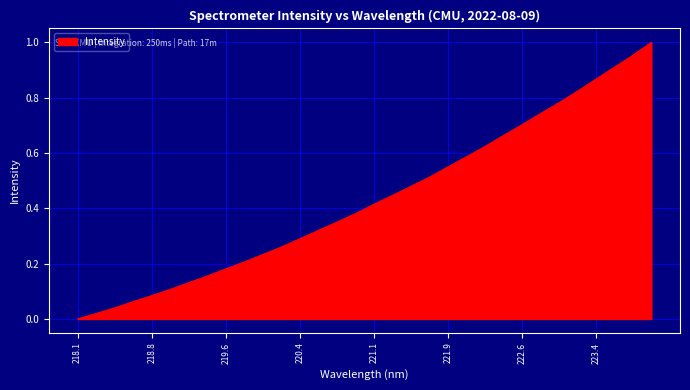

Count the number of values greater than 0.

31